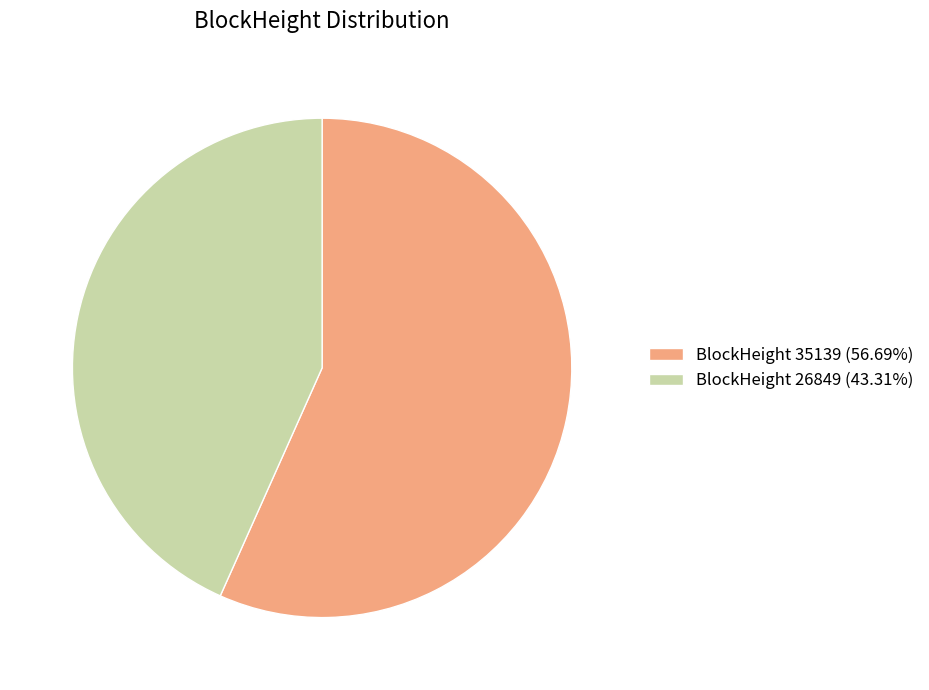

Do BlockHeight 26849 (43.31%) and BlockHeight 35139 (56.69%) together represent more than half of the pie?

Yes